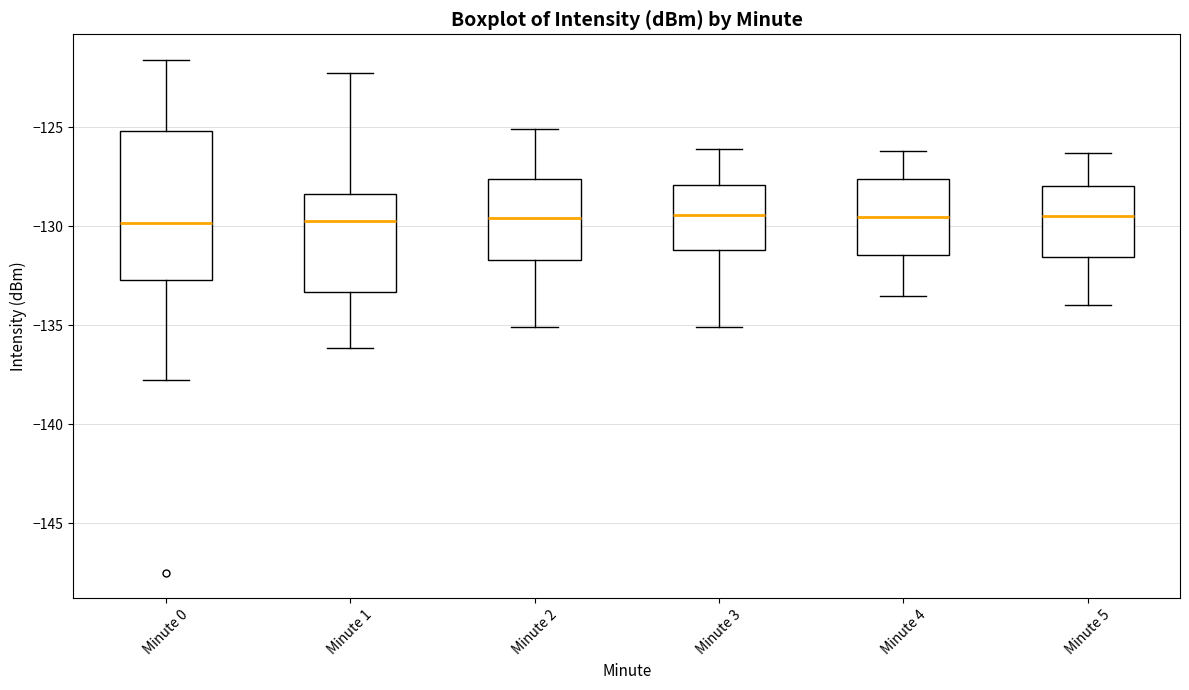

Reading left to right, read every box against the y-axis: the position of its median line, the range the box covers, and the ends of its whiskers. The values are not printed on the chart, so give them approximately, as read against the axis.

Minute 0: median -130.0, box -132.5 to -125.0, whiskers -138.0 to -121.5
Minute 1: median -129.5, box -133.5 to -128.5, whiskers -136.0 to -122.0
Minute 2: median -129.5, box -131.5 to -127.5, whiskers -135.0 to -125.0
Minute 3: median -129.5, box -131.0 to -128.0, whiskers -135.0 to -126.0
Minute 4: median -129.5, box -131.5 to -127.5, whiskers -133.5 to -126.0
Minute 5: median -129.5, box -131.5 to -128.0, whiskers -134.0 to -126.5